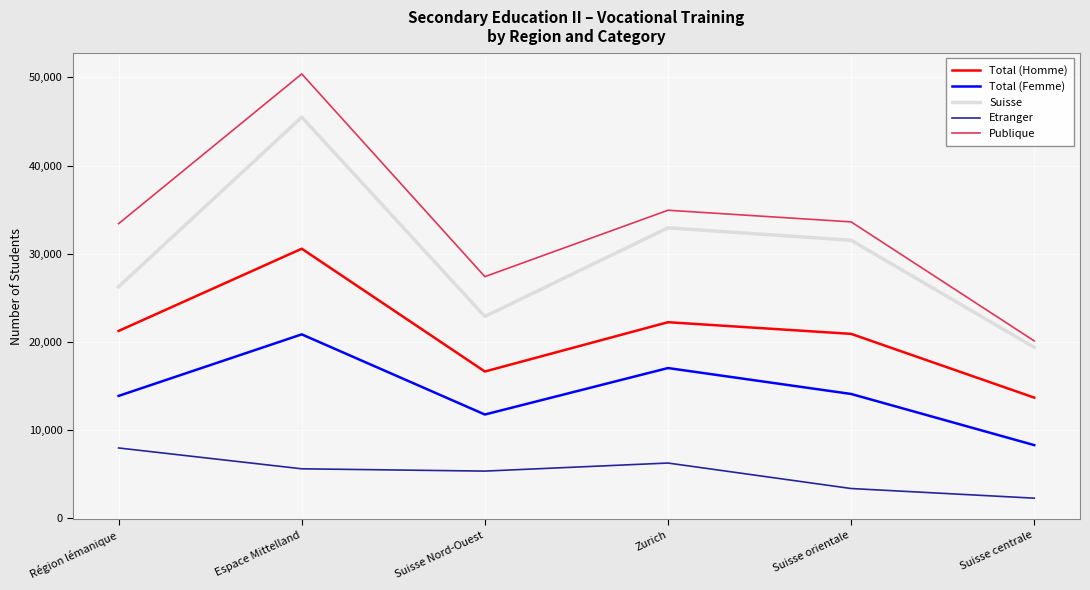

How many lines are shown in the chart?

5